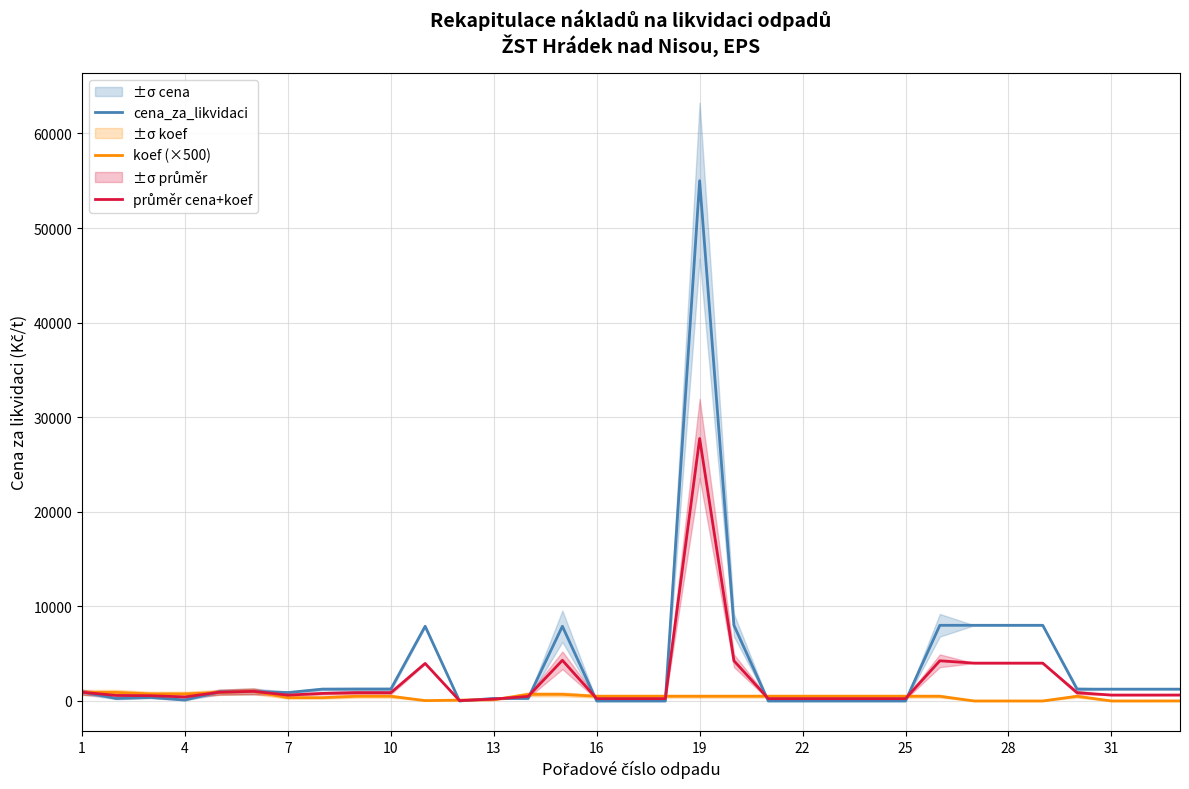

After their last crossing, which series has the higher values: průměr cena+koef or koef (×500)?

průměr cena+koef